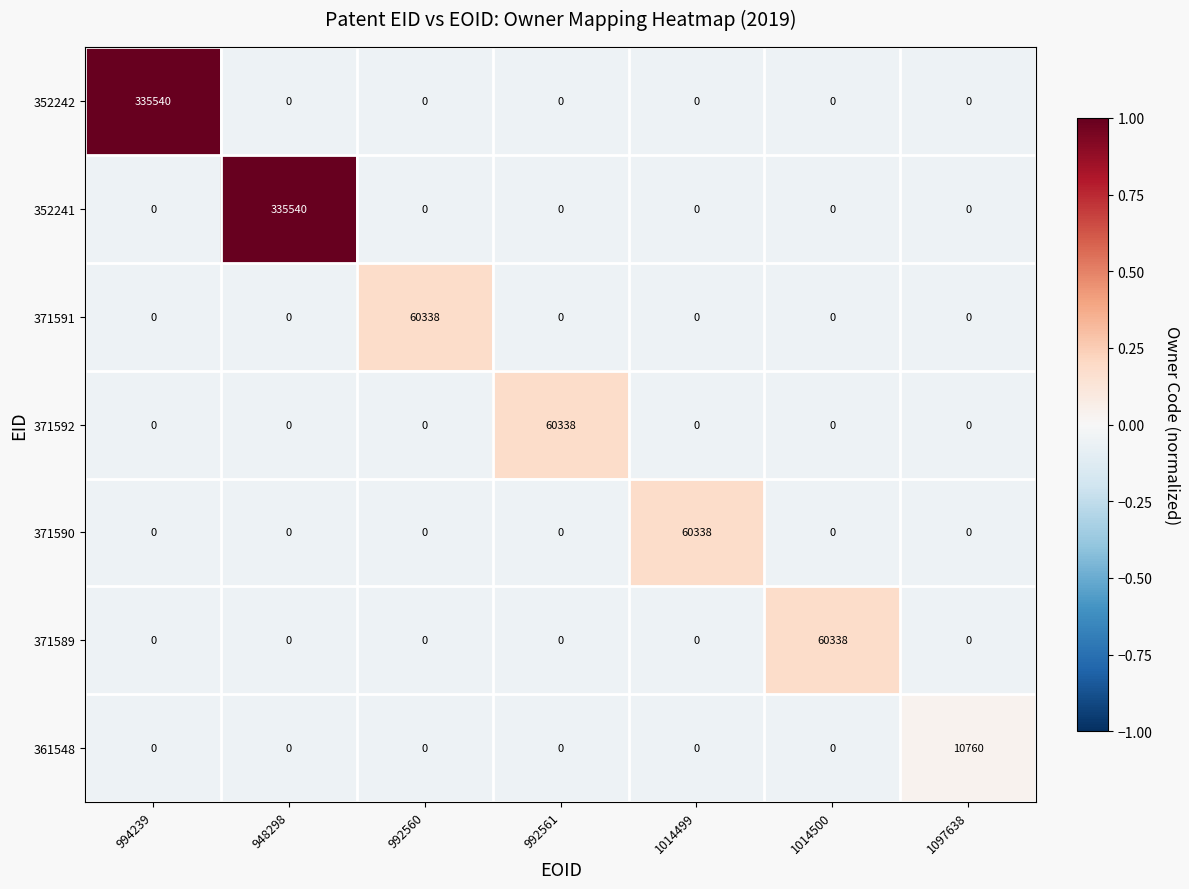

At which label does 352241 reach its peak?

948298